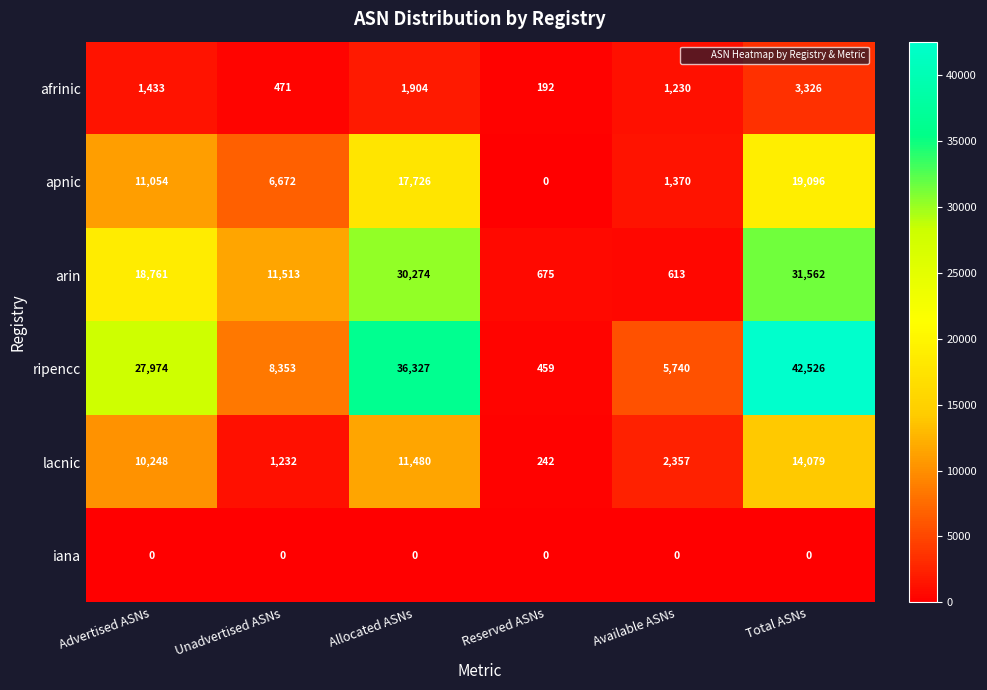

What is the greatest value displayed?

42526